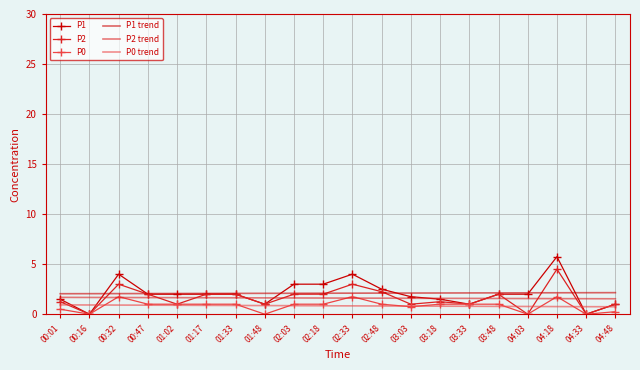

What is the total value across all series at 02:48?

10.3